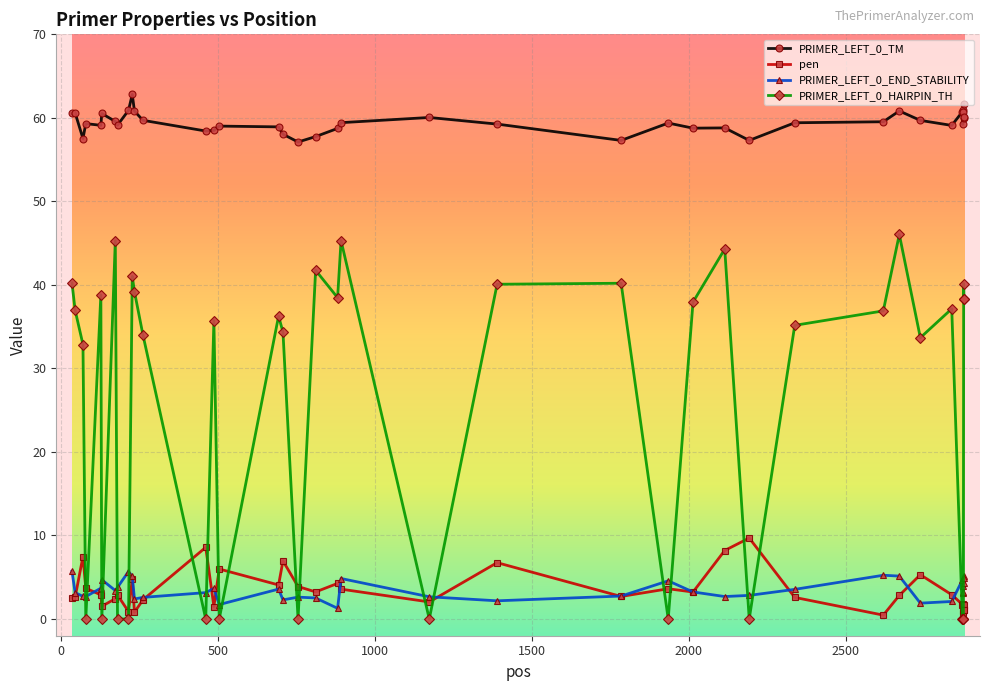

Which series has the widest spread of values?

PRIMER_LEFT_0_HAIRPIN_TH